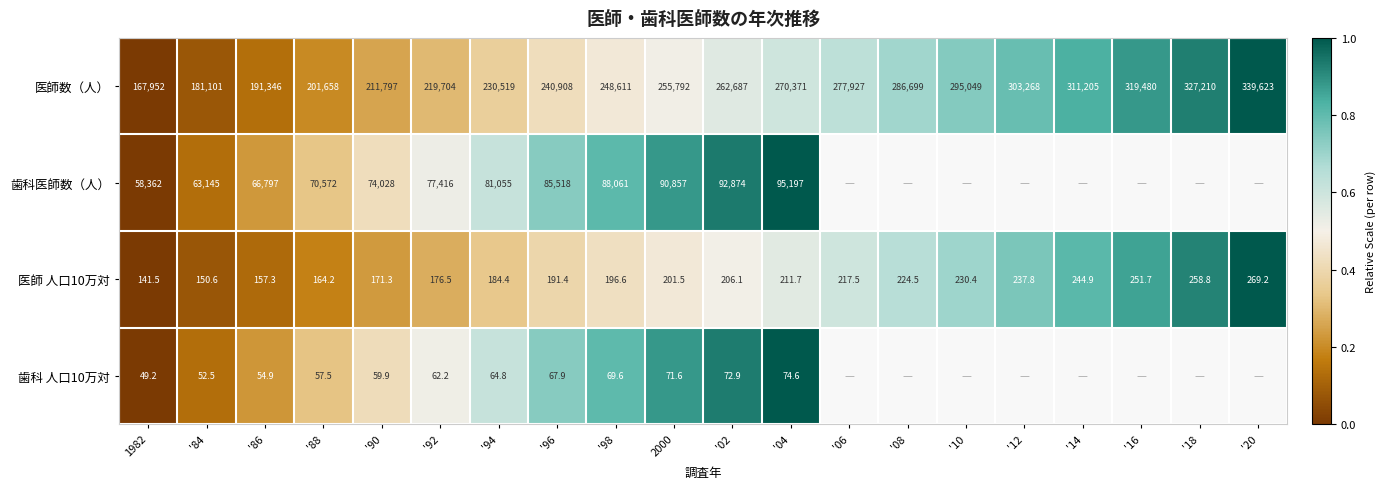

The 医師数（人） series shows 1.1 at '04. True or false?

False